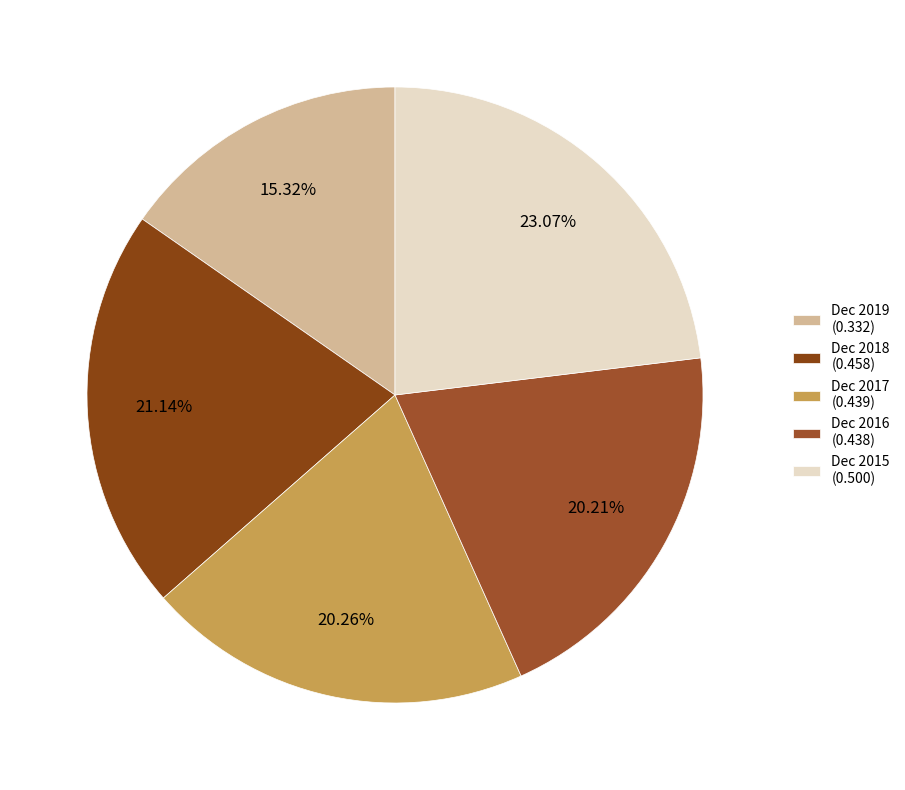

To the nearest percent, what is the combined percentage of Dec 2015 and Dec 2018?

44%